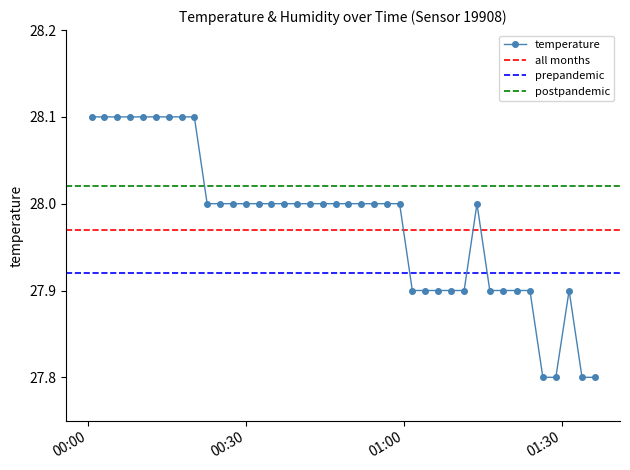

At which category does the data reach its first local peak?

2022-08-07T01:13:50